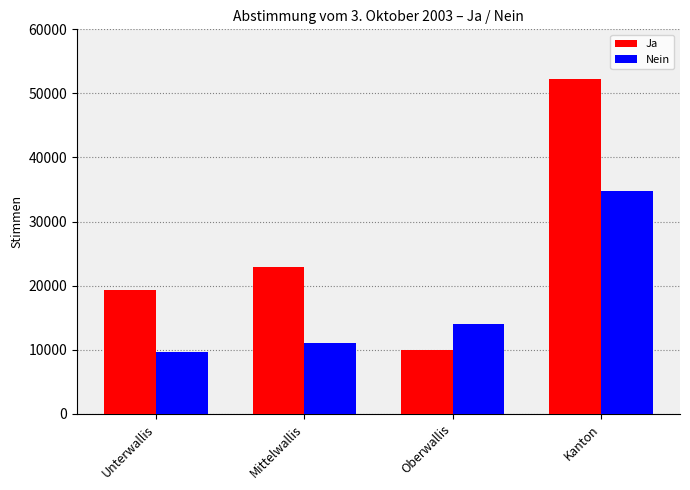

At Unterwallis, list the series in order from largest to smallest.

Ja, Nein